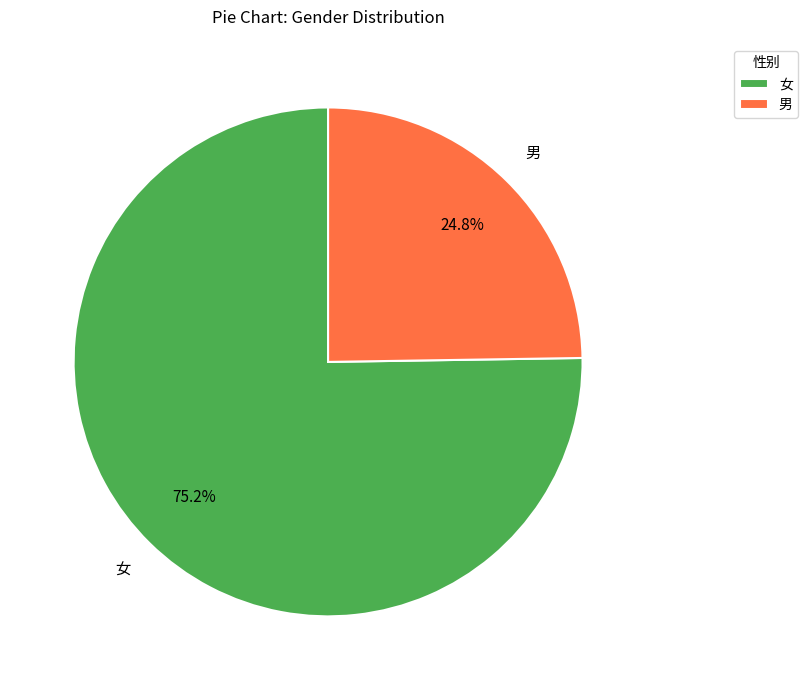

Which slice is the largest?

女